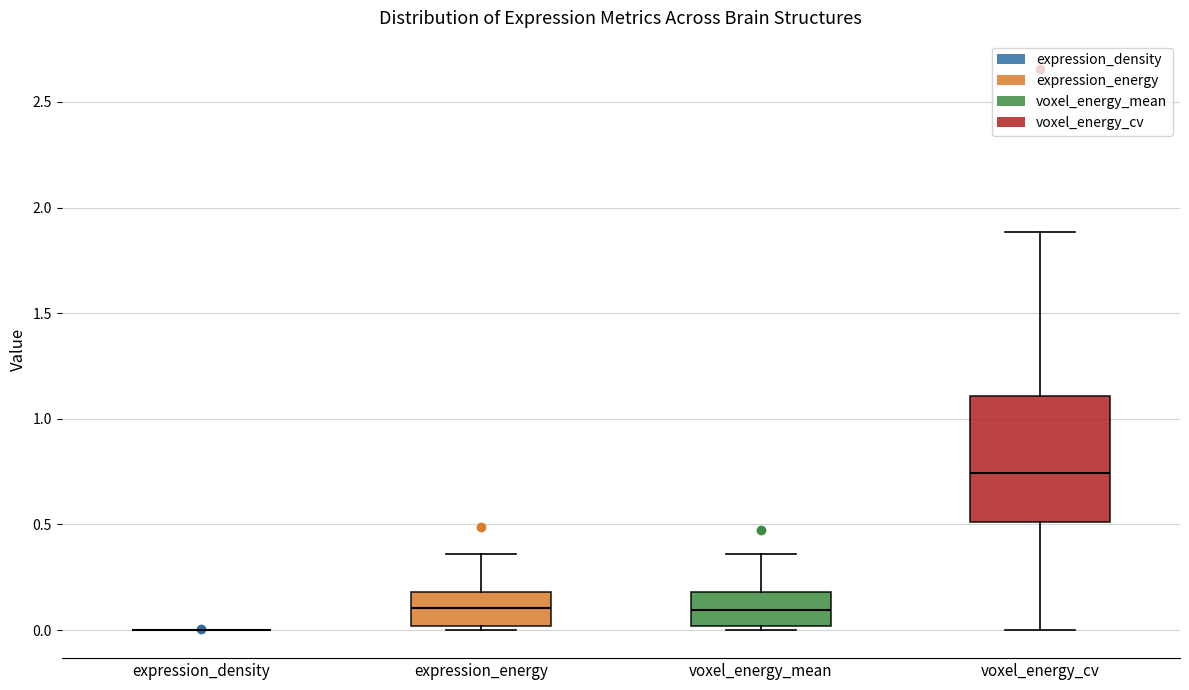

Where is the upper edge of the box for voxel_energy_mean on the y-axis? The values are not printed on the chart, so give them approximately, as read against the axis.

0.20